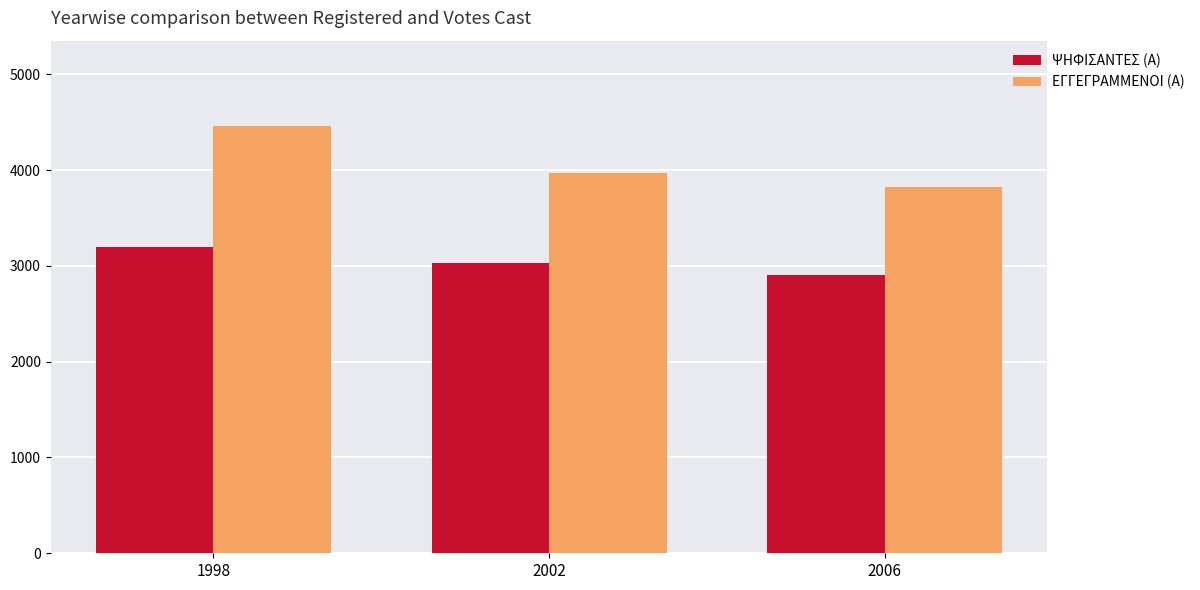

What are all the series names shown in the legend?

ΨΗΦΙΣΑΝΤΕΣ (Α), ΕΓΓΕΓΡΑΜΜΕΝΟΙ (Α)